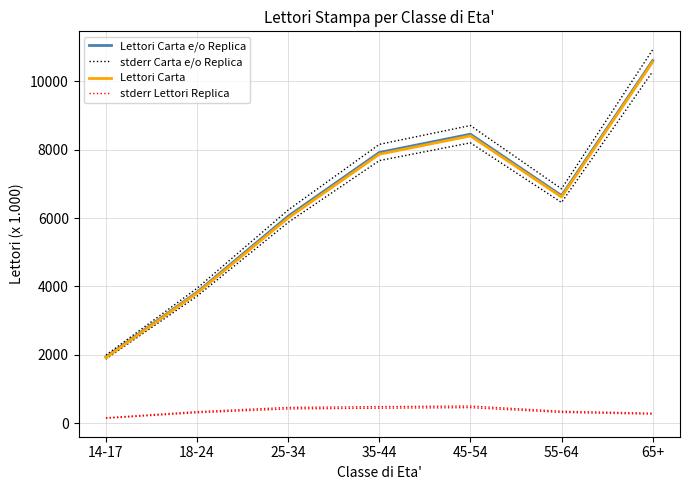

True or false: stderr Carta e/o Replica has a value of 1990.0 at 14-17.

True